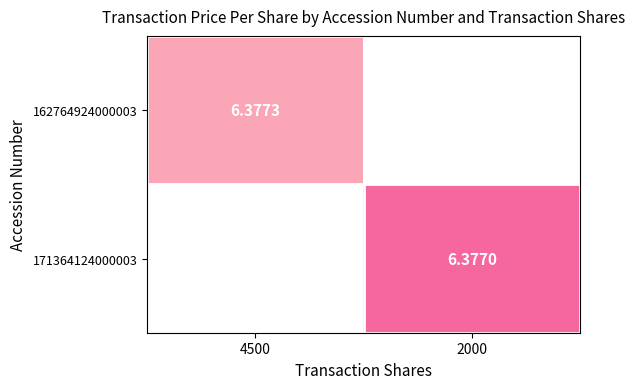

The value of 162764924000003 at 4500 is 10.3. True or false?

False